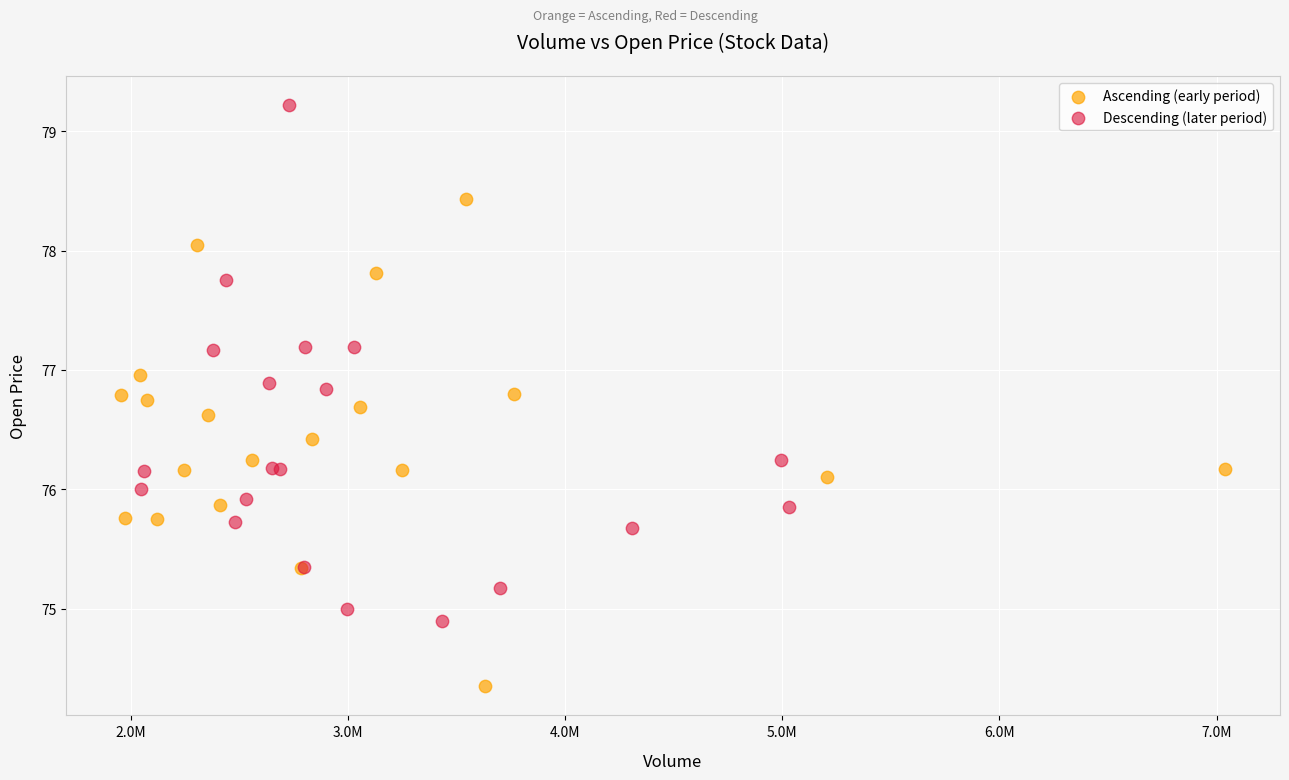

Which series has the widest spread of Y values?

Descending (later period)